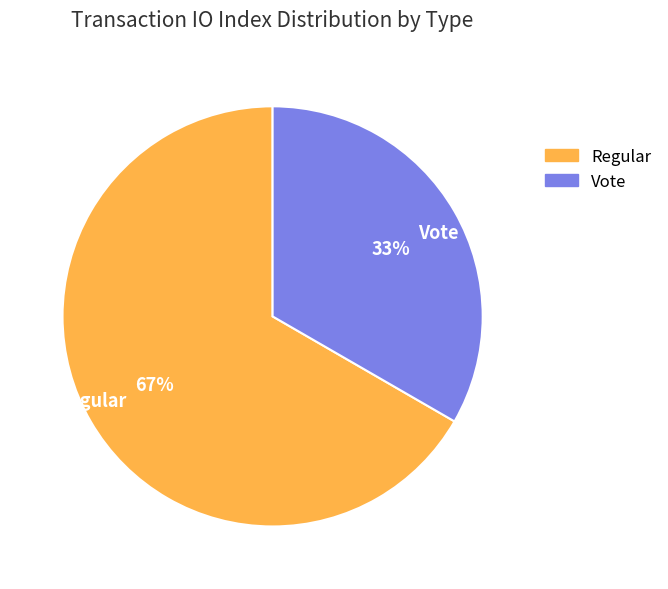

To the nearest percent, what is the combined percentage of Regular and Vote?

100%